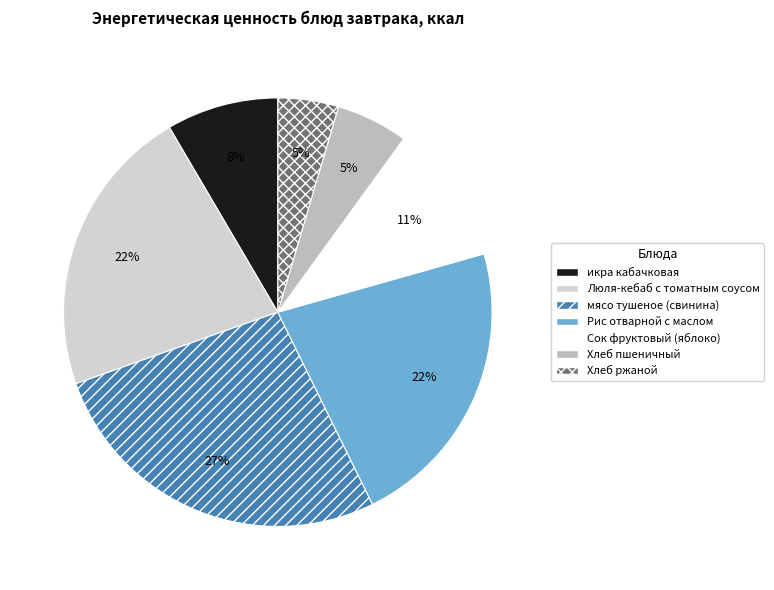

How many segments does this pie chart have?

7